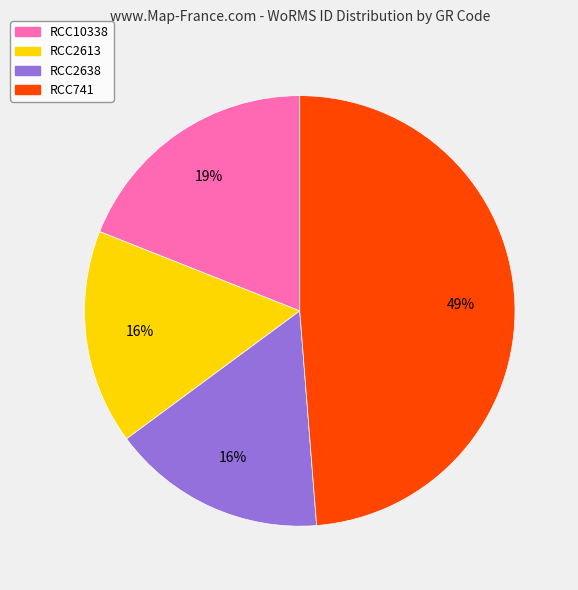

How many segments does this pie chart have?

4